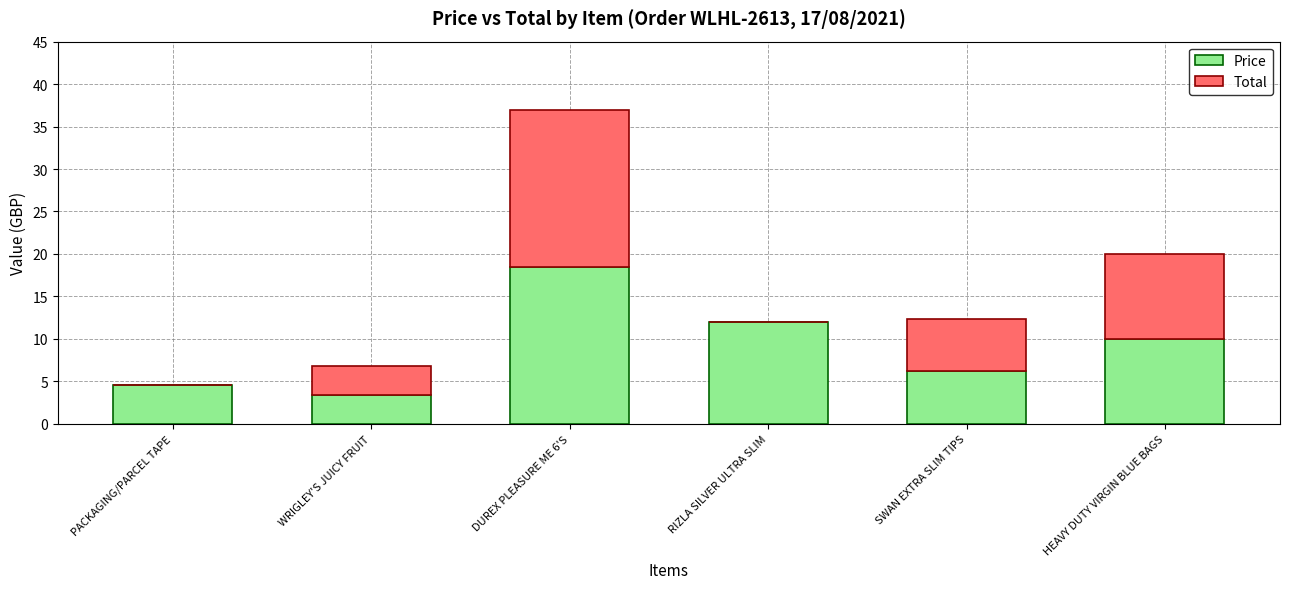

Does the chart contain stacked bars?

Yes